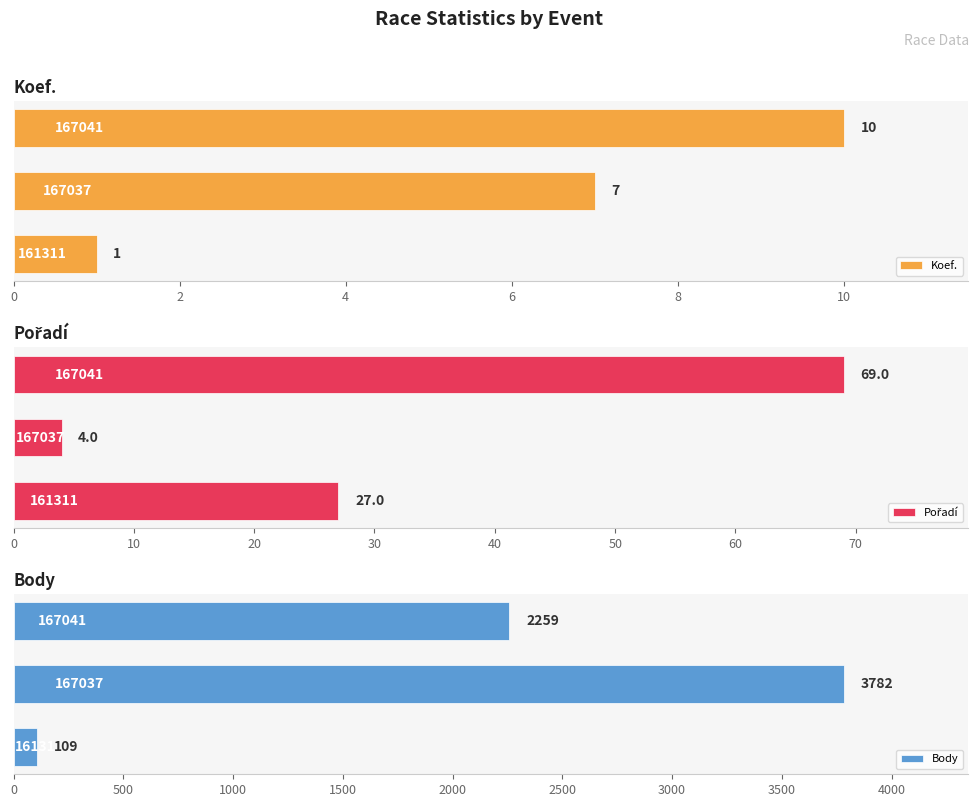

What is the difference between the maximum and minimum values in the Pořadí series?

65